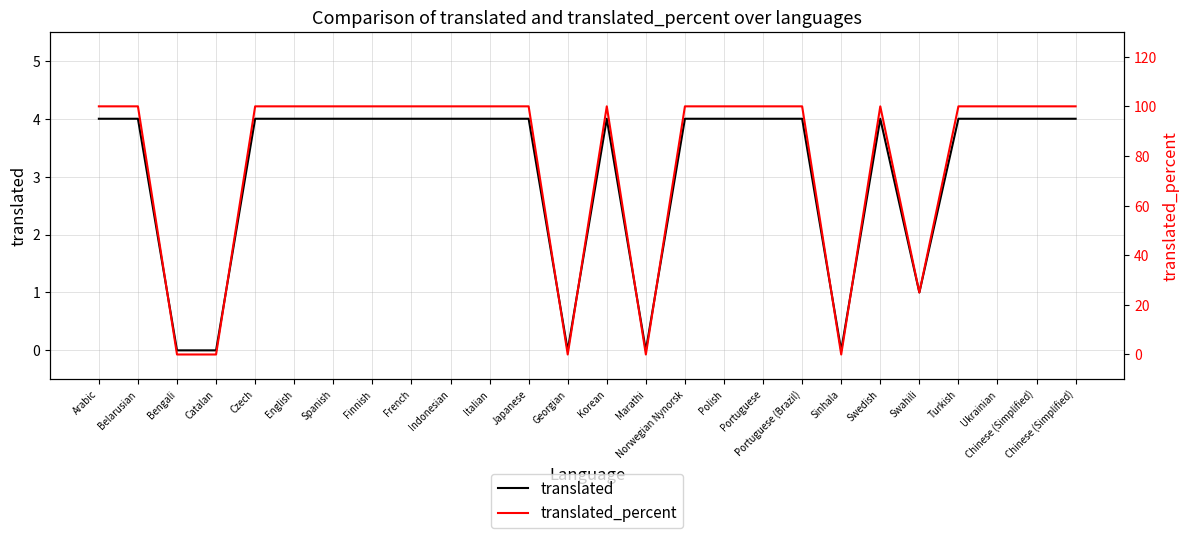

What is the maximum value shown in the chart?

100